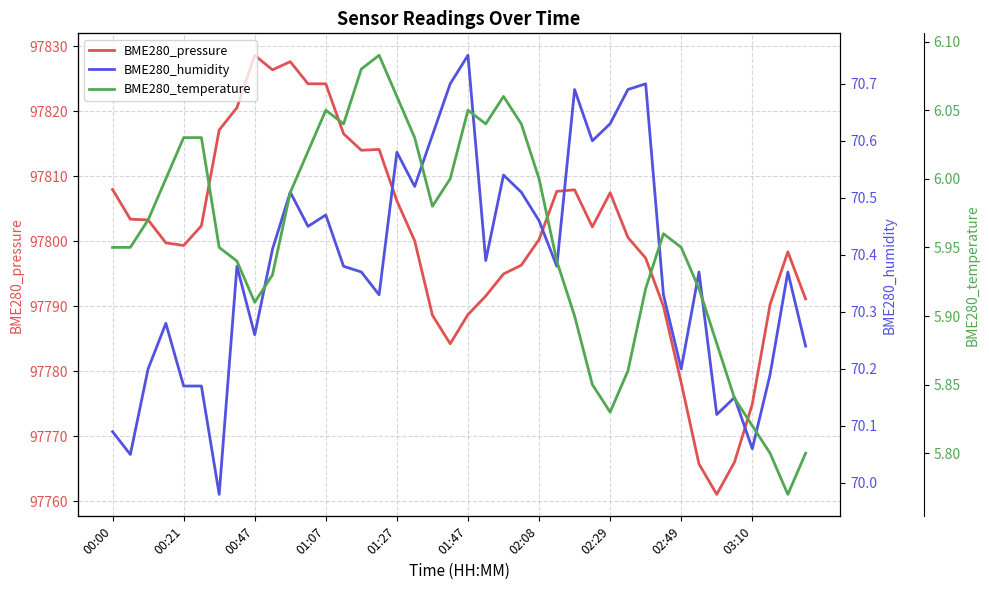

Which category has the highest value in the BME280_temperature series?

15